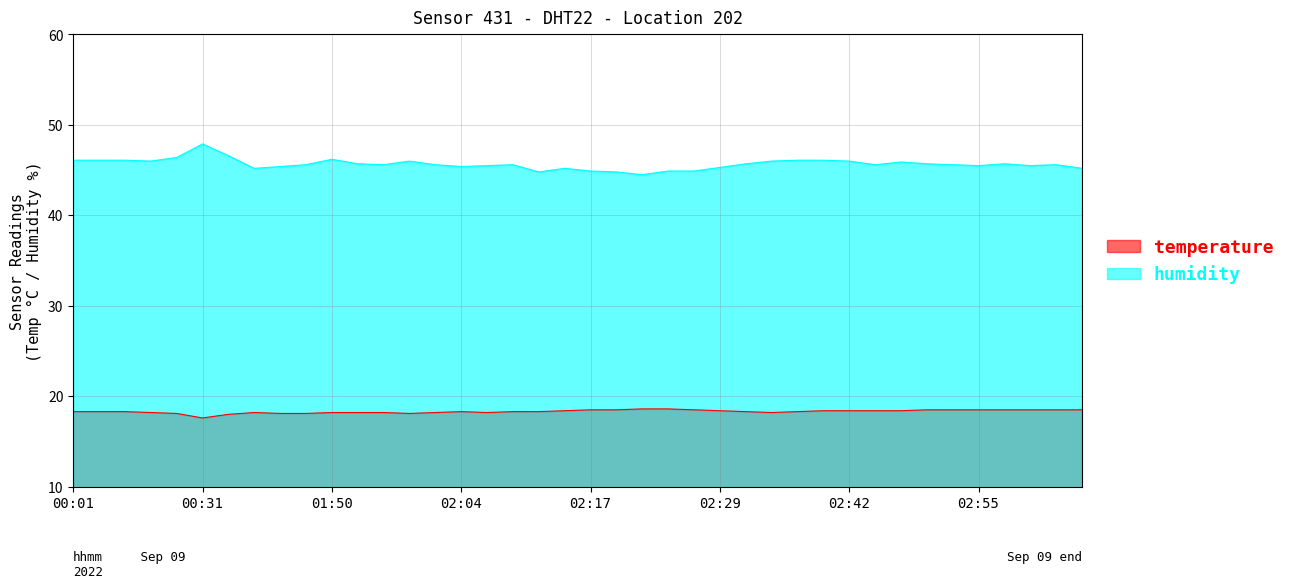

In humidity, how many points are higher than both neighbors (excluding endpoints)?

8